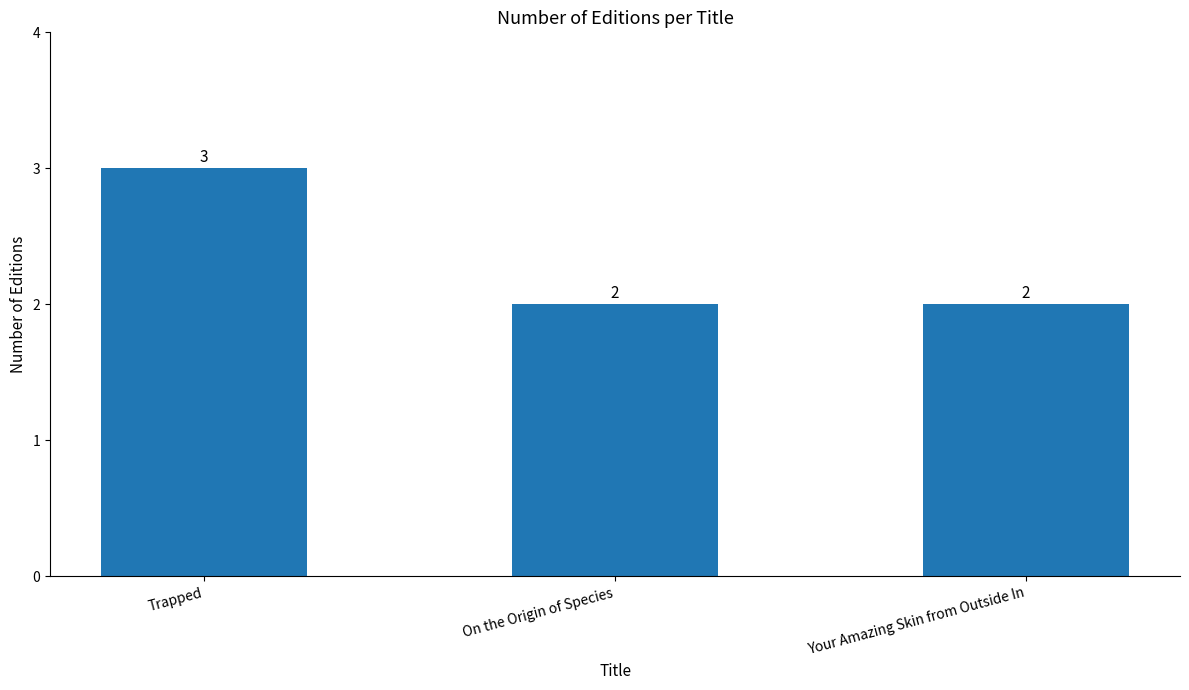

Approximately how many times larger is the value at Trapped compared to Your Amazing Skin from Outside In?

1.5